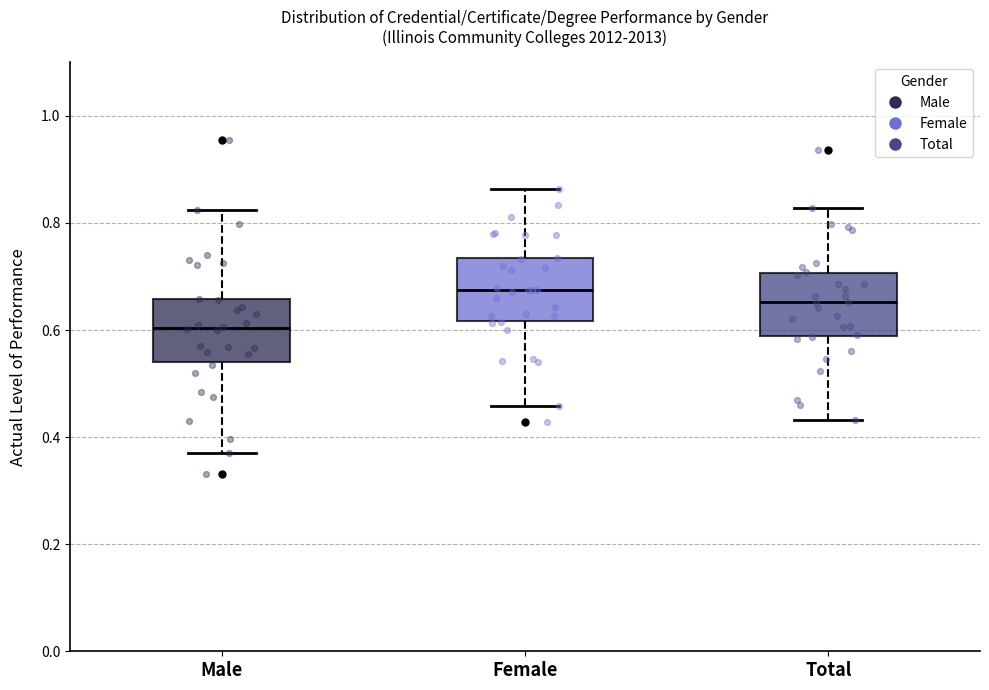

Reading left to right, transcribe this box plot: for each box, give where its median line is, the range the box spans, and where its two whiskers end, as read against the y-axis. The values are not printed on the chart, so give them approximately, as read against the axis.

Male: median 0.60, box 0.54 to 0.66, whiskers 0.38 to 0.82
Female: median 0.68, box 0.62 to 0.74, whiskers 0.46 to 0.86
Total: median 0.66, box 0.58 to 0.70, whiskers 0.44 to 0.82